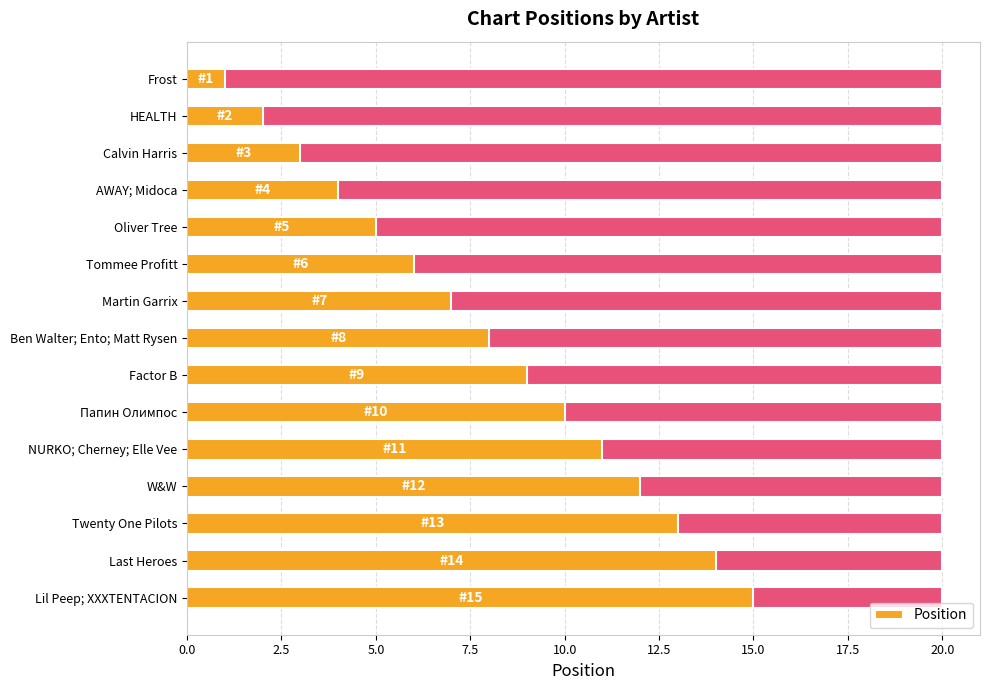

The chart shows a value of 5 at Twenty One Pilots. True or false?

False